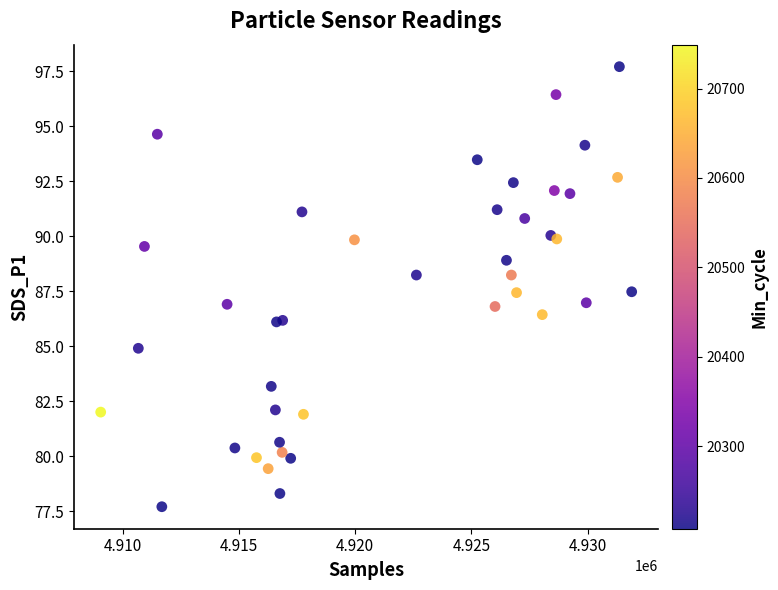

What is the range of X values (max minus min)?

22837.0